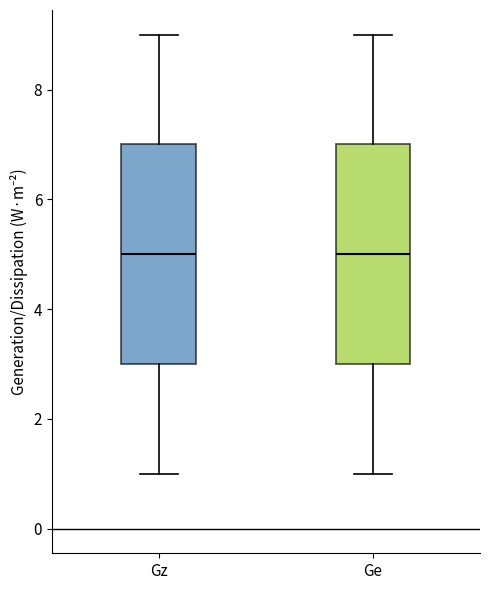

Where does the median line of the box for Gz sit on the y-axis? The values are not printed on the chart, so give them approximately, as read against the axis.

5